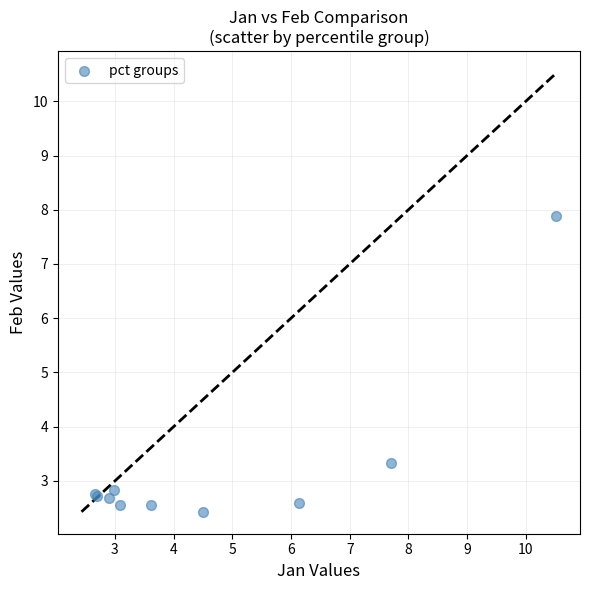

What Y value in the scatter plot is closest to 5?

3.3